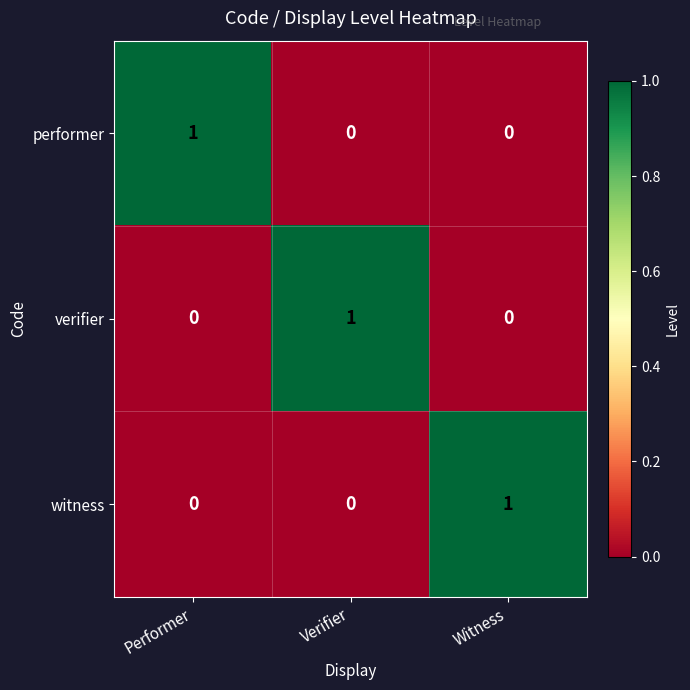

How many data points in verifier are above 0?

1